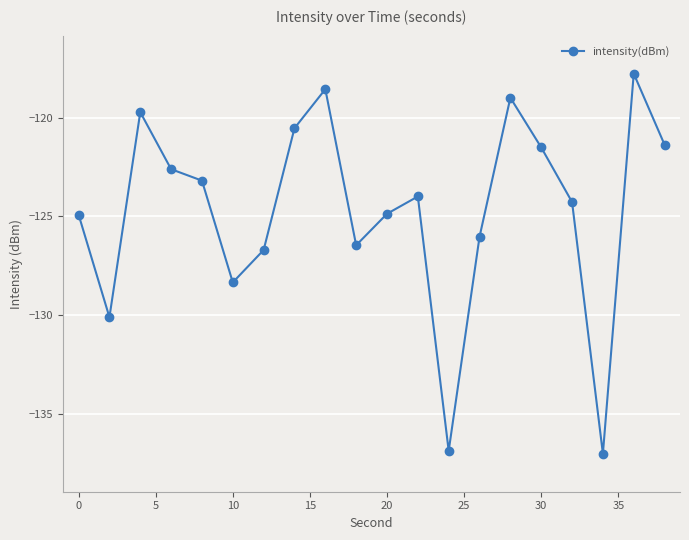

How many data points does each series have?

20